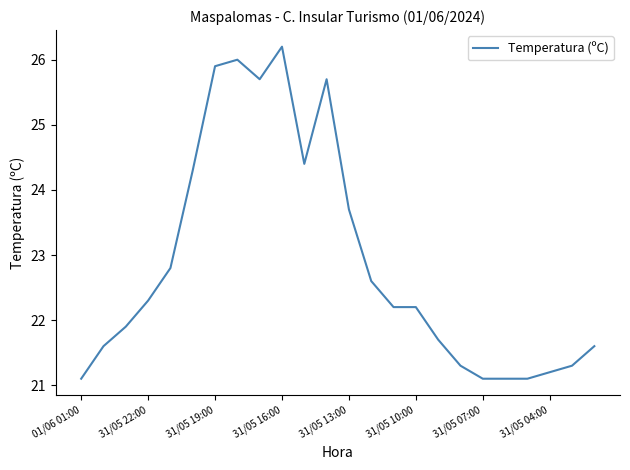

What is the smallest value displayed?

21.1